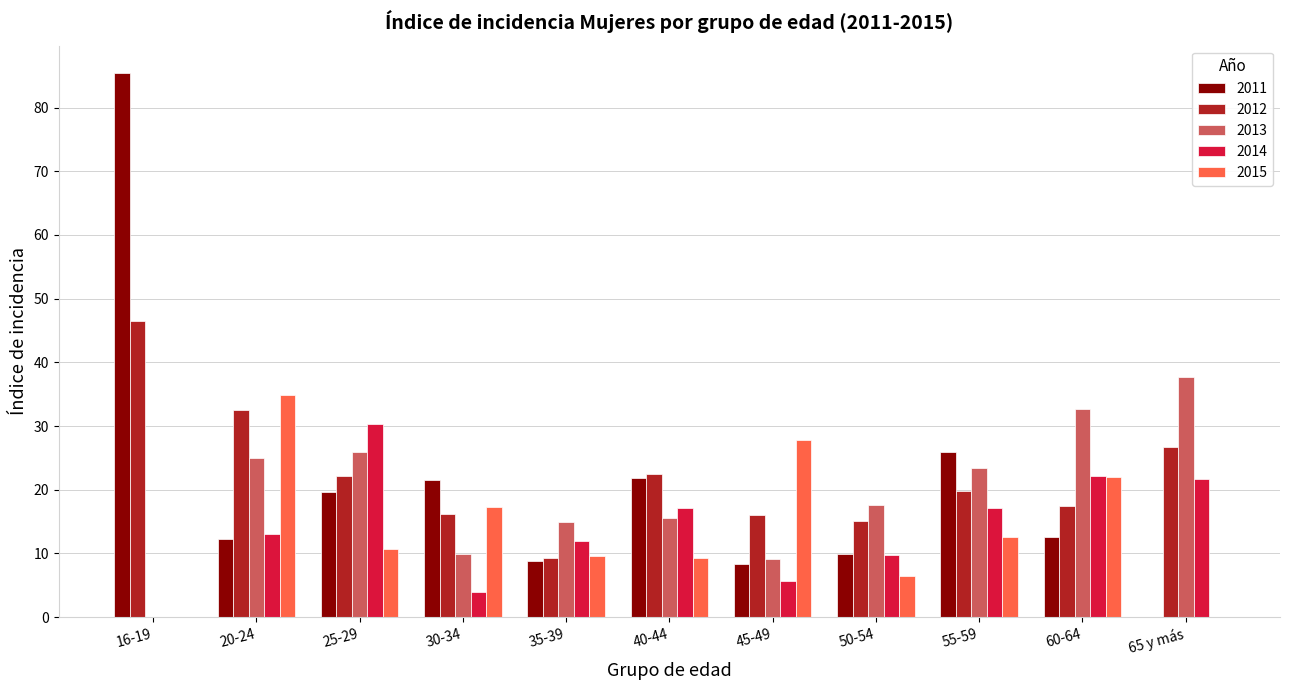

Is the value of 2013 at 20-24 greater than the value of 2012 at 55-59?

Yes